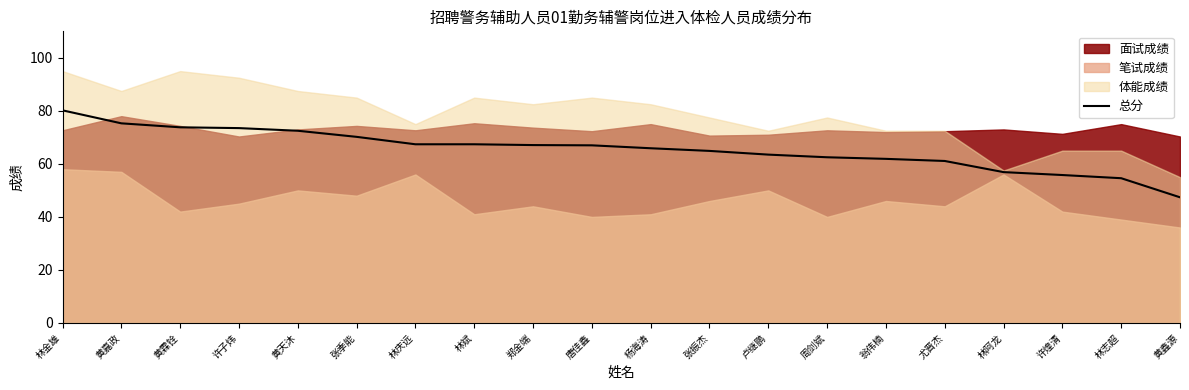

The chart shows a value of 94.9 at 翁伟楠. True or false?

False